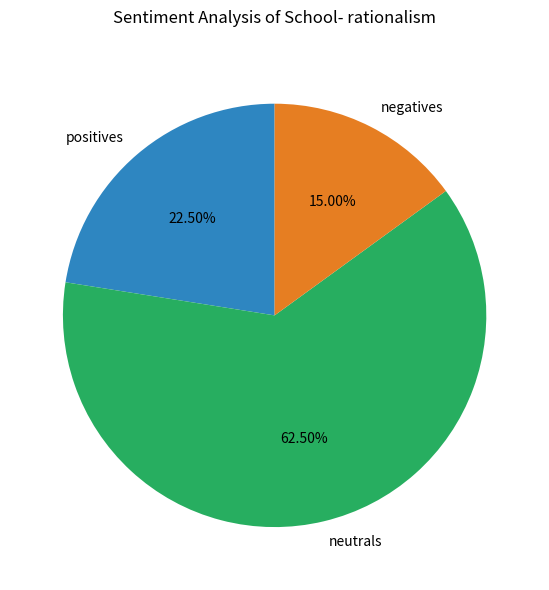

Between neutrals and positives, which is larger?

neutrals